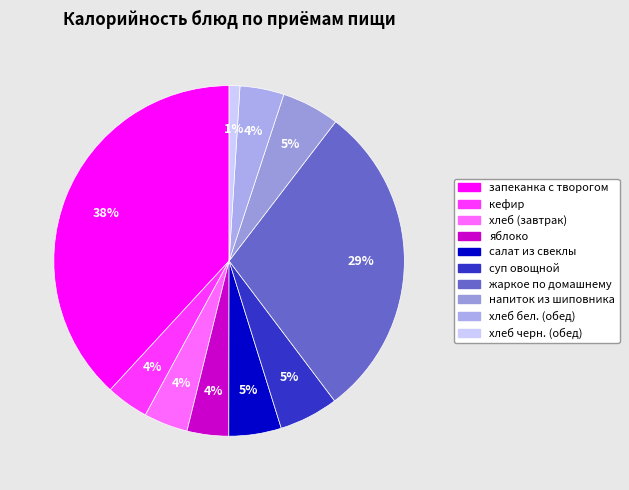

Rank the categories by value from lowest to highest.

хлеб черн. (обед), яблоко, кефир, хлеб (завтрак), хлеб бел. (обед), салат из свеклы, напиток из шиповника, суп овощной, жаркое по домашнему, запеканка с творогом